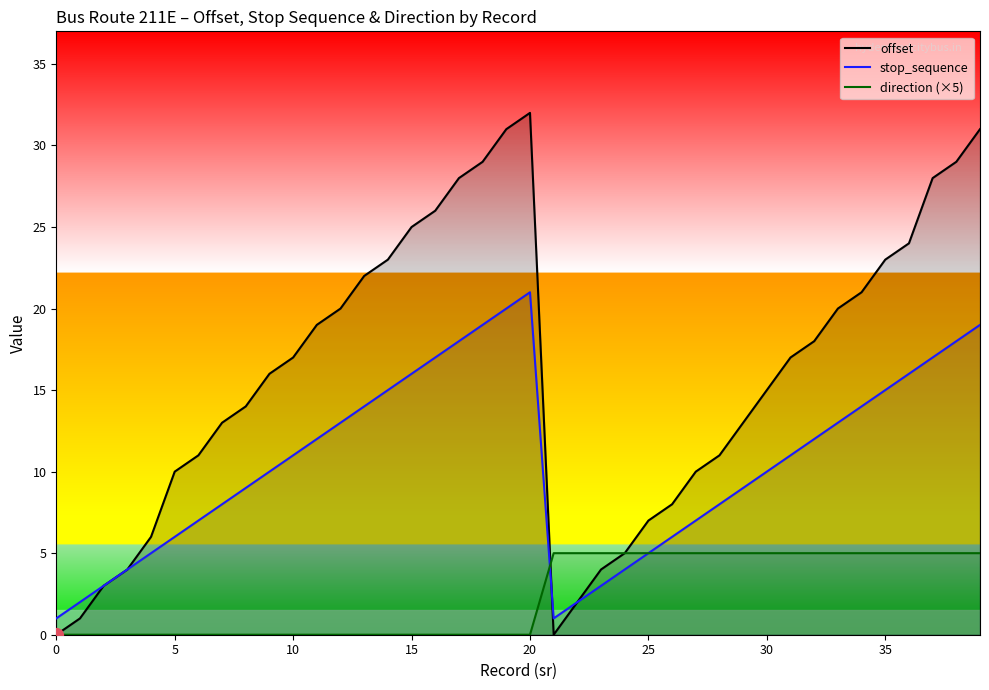

How many values in the stop_sequence series exceed 11?

18